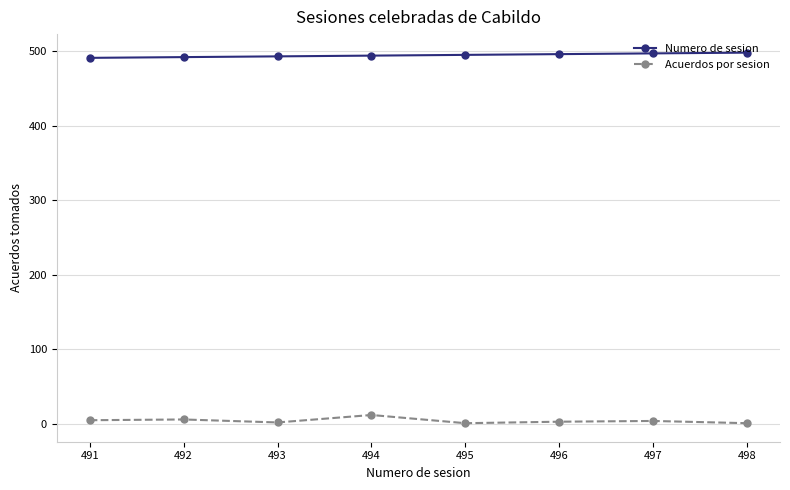

At how many categories does at least one series exceed 425?

8